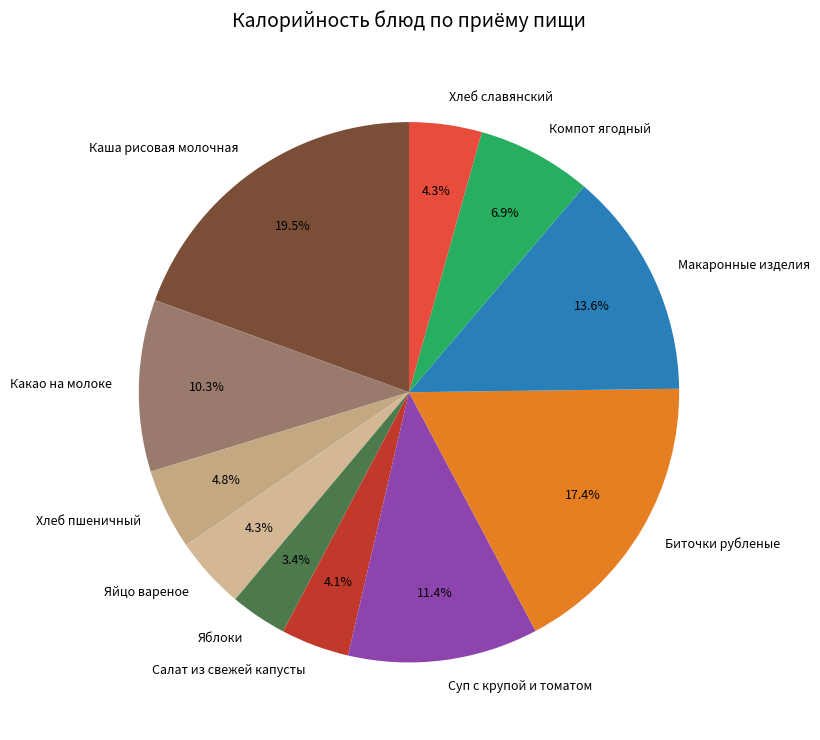

Which has a higher value, Компот ягодный or Яблоки?

Компот ягодный